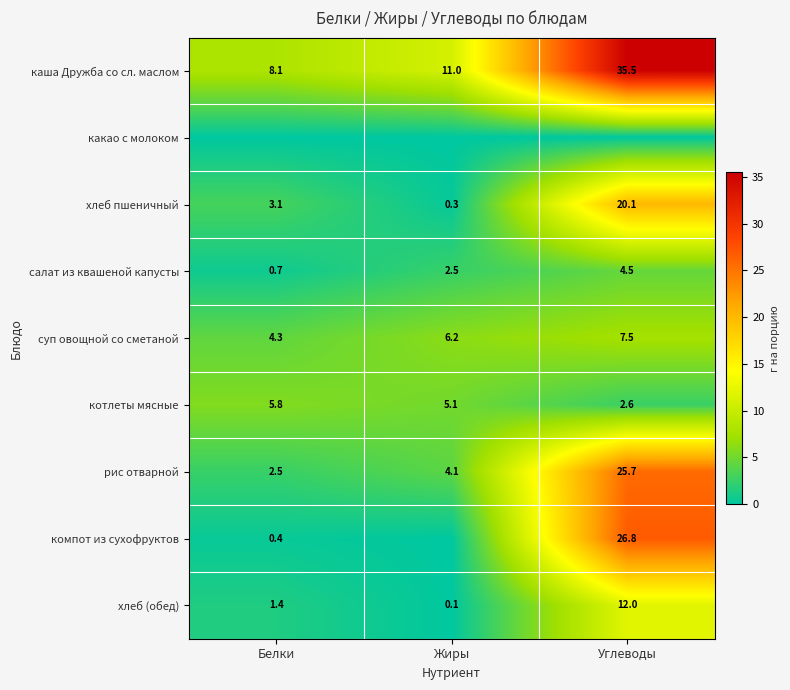

Is the value of хлеб (обед) at Жиры greater than the value of хлеб пшеничный at Белки?

No